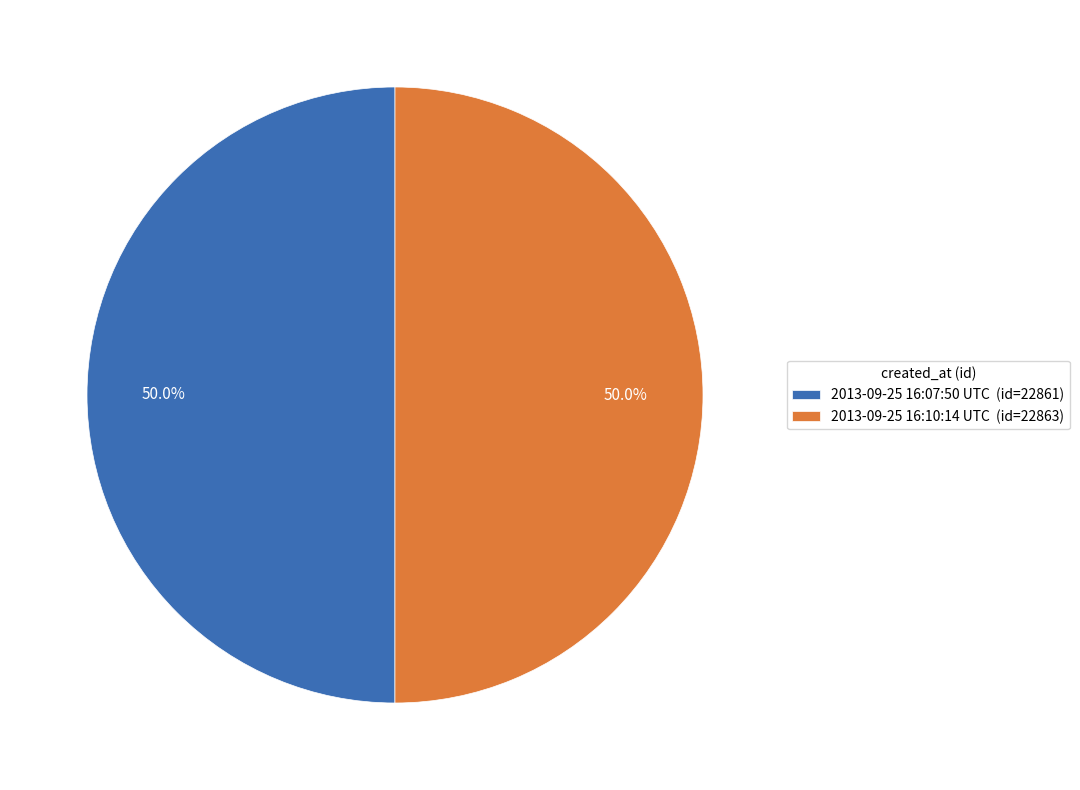

How many slices are in this pie chart?

2